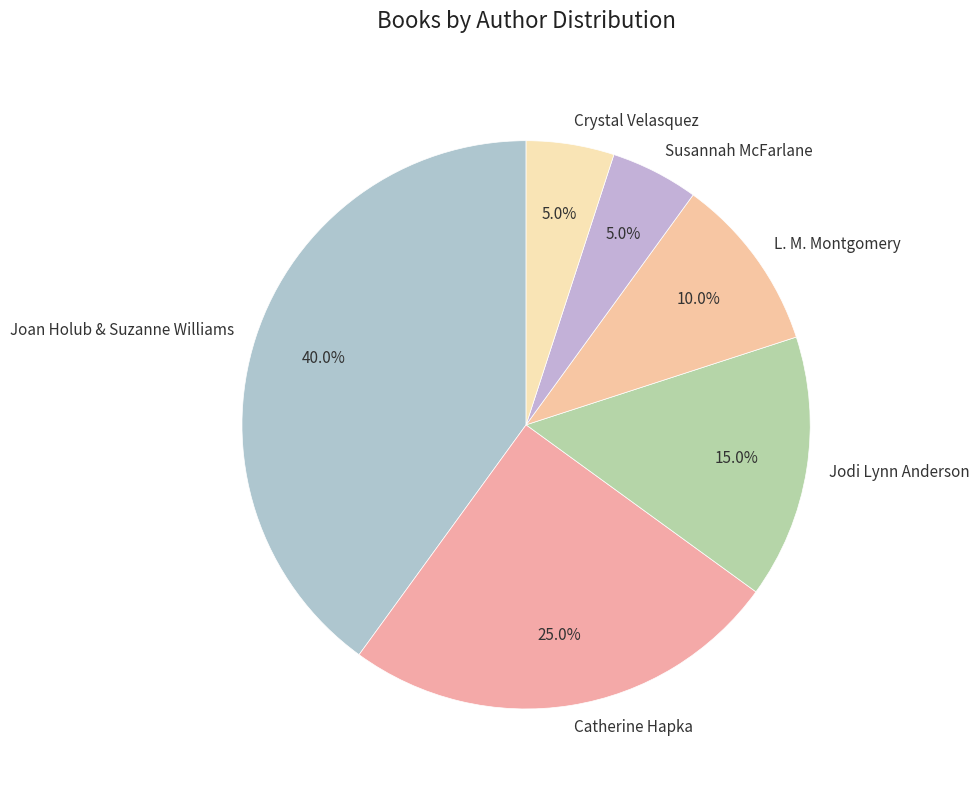

Is it true that Jodi Lynn Anderson is 7% of the pie?

False